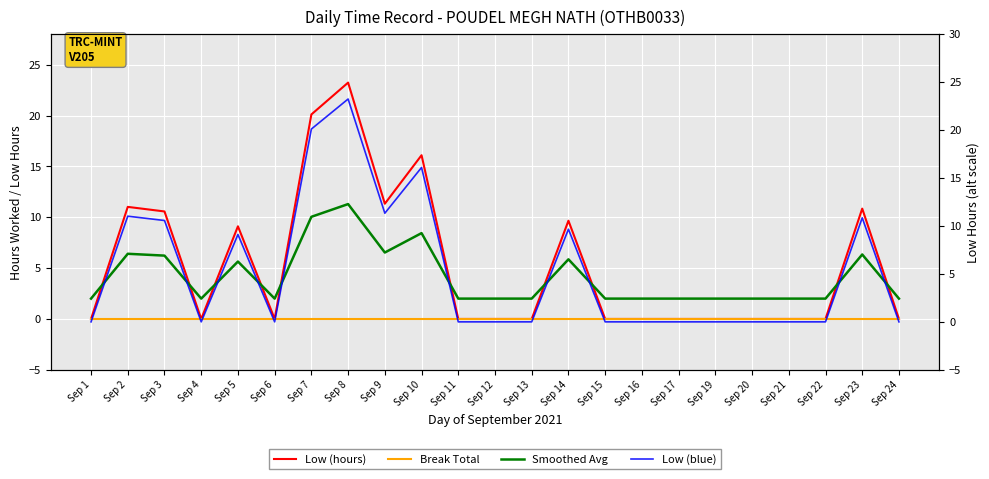

Which series has the largest range (max minus min)?

Low (hours)